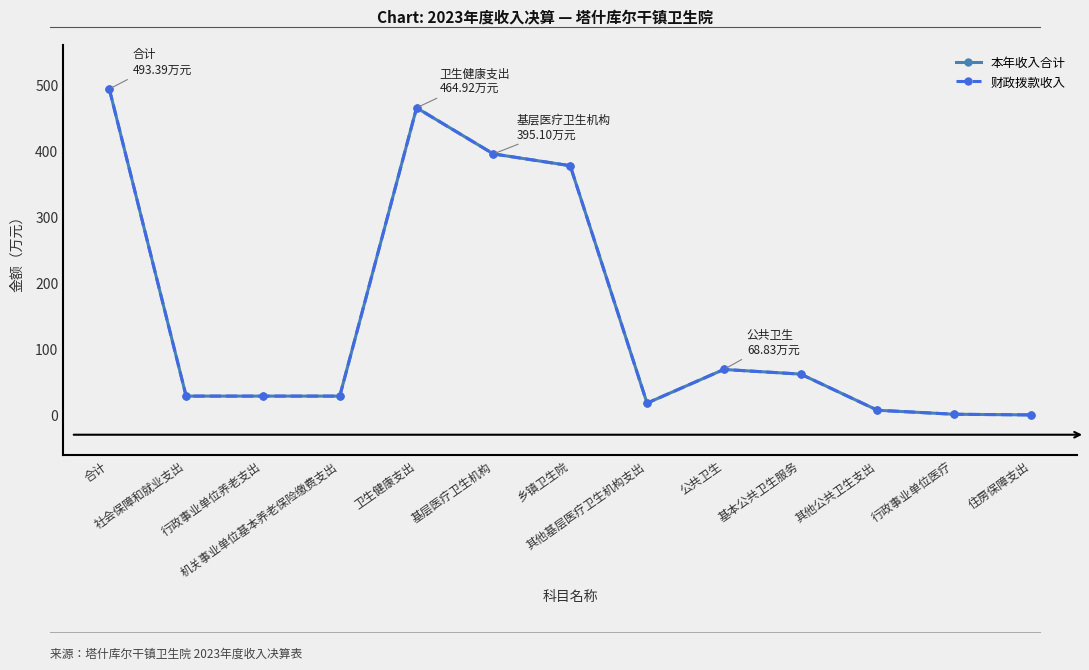

How many lines are shown in the chart?

2